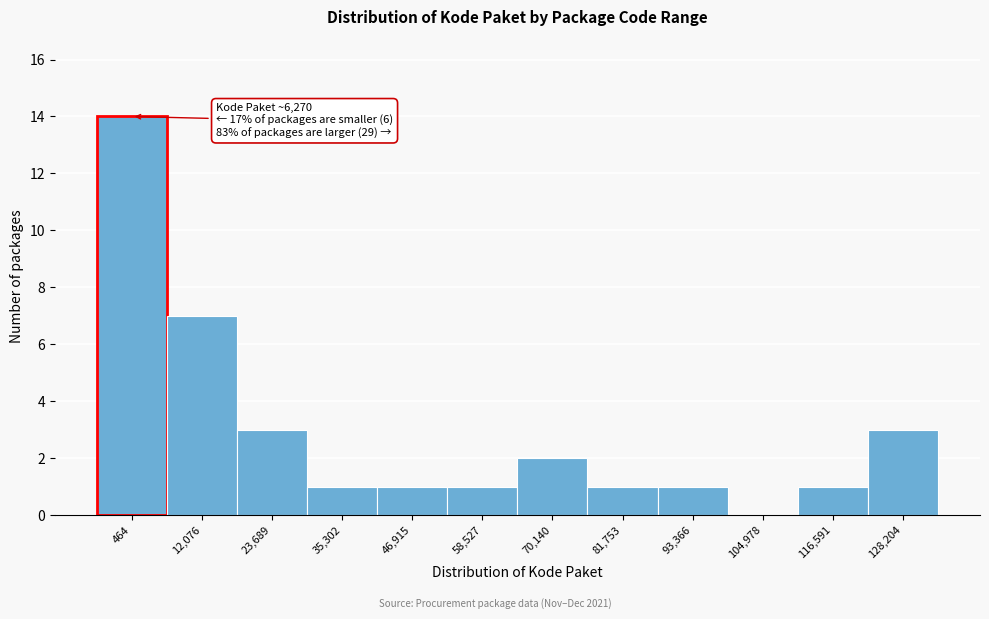

Reading right to left, extract all data points from this chart.

128,204=3	116,591=1	104,978=0	93,366=1	81,753=1	70,140=2	58,527=1	46,915=1	35,302=1	23,689=3	12,076=7	464=14